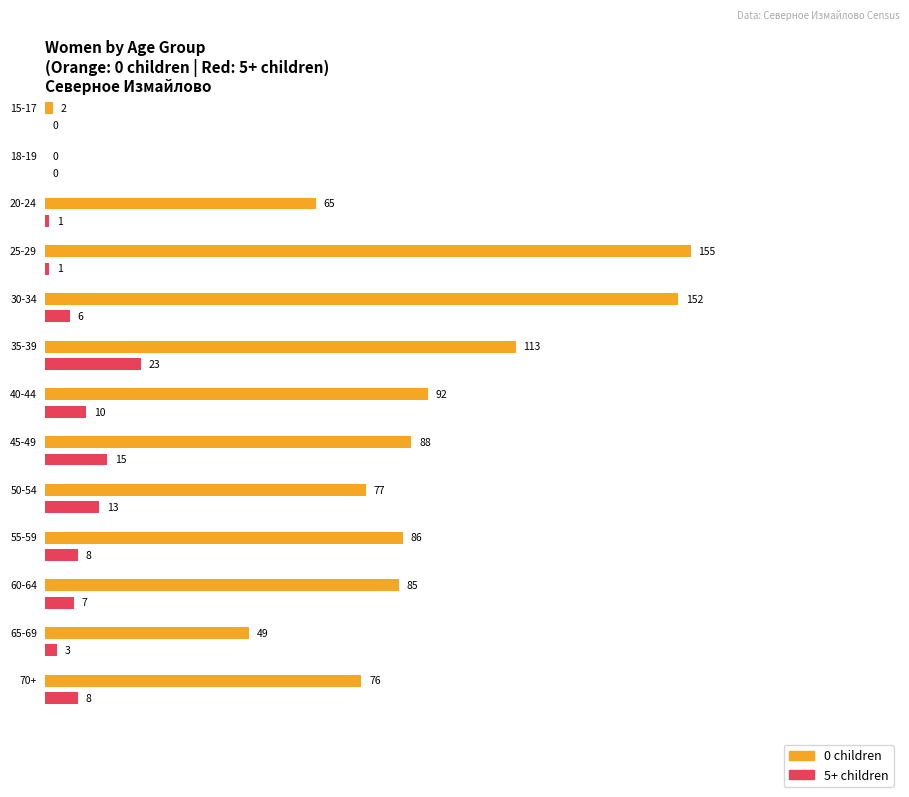

Which series changed the most between 25-29 and 40-44?

0 children